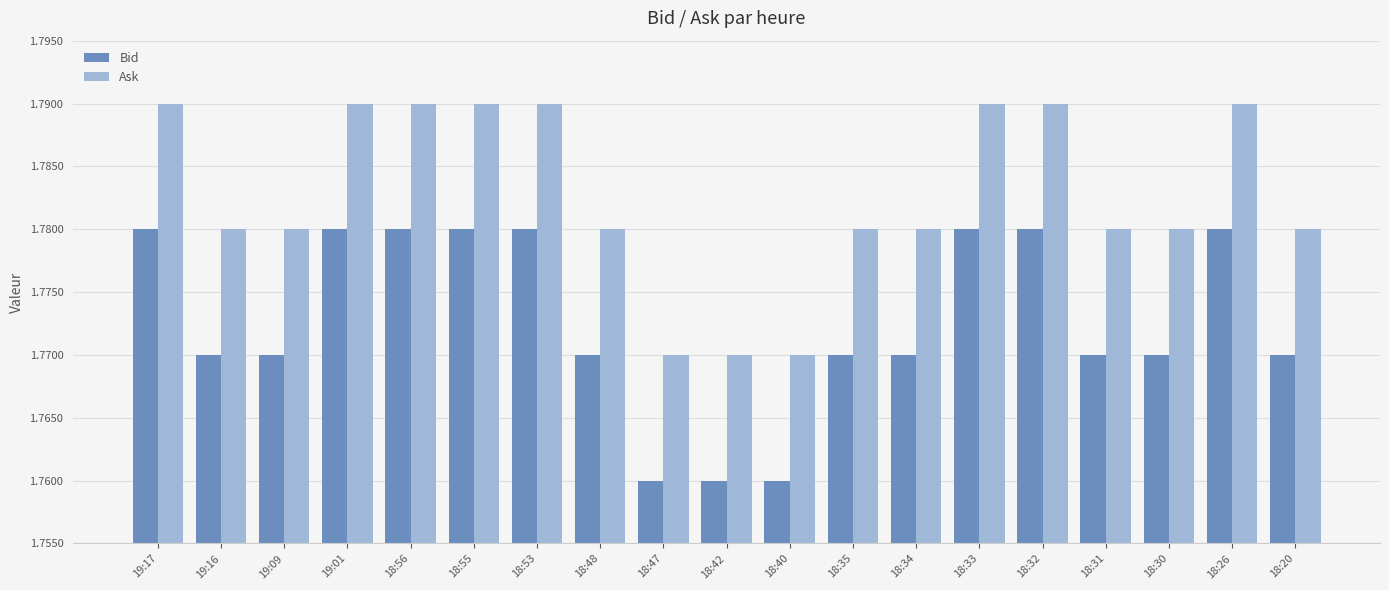

What is the total value across all series at 18:33?

3.6